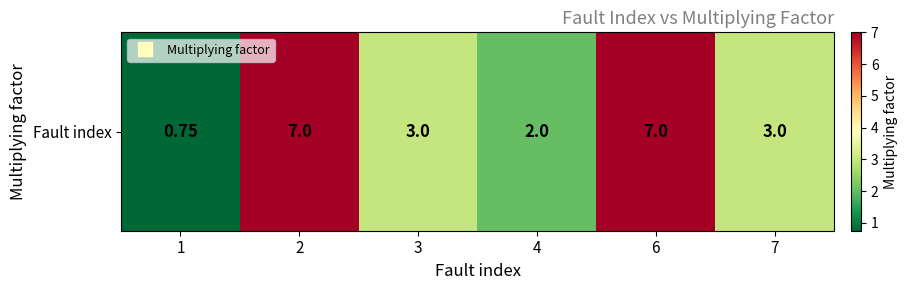

What is the minimum value shown in the chart?

0.8